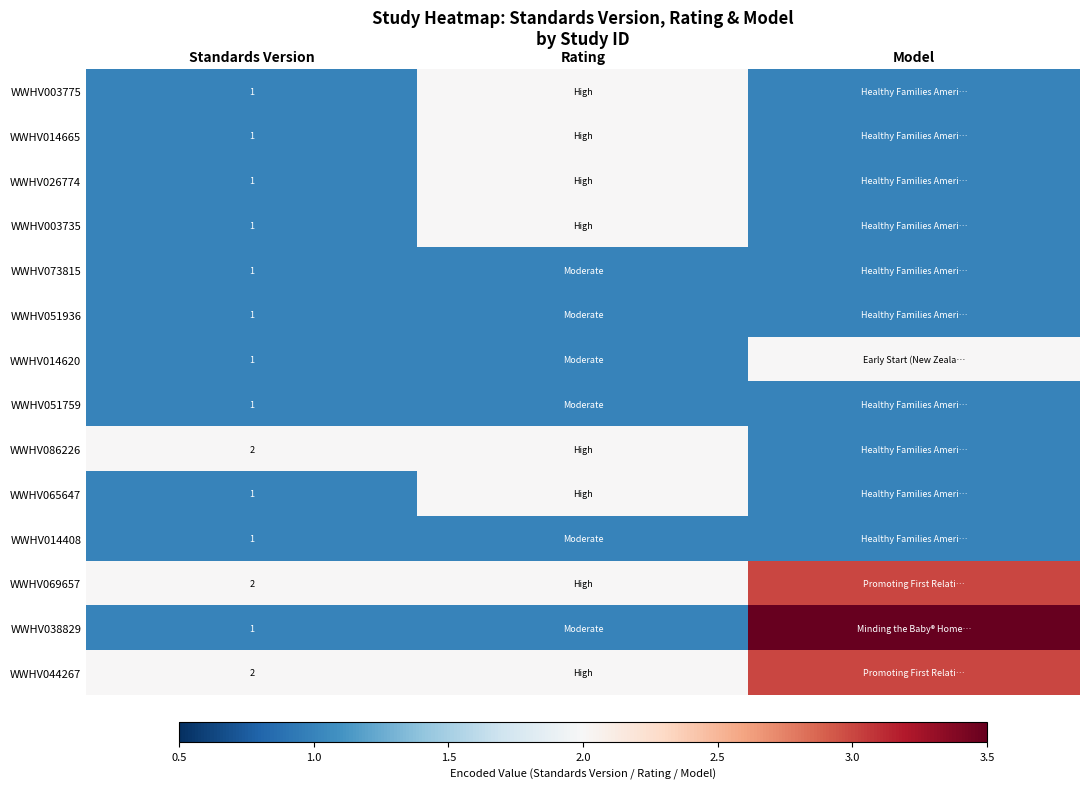

What is the difference between the highest and lowest values at Standards Version?

1